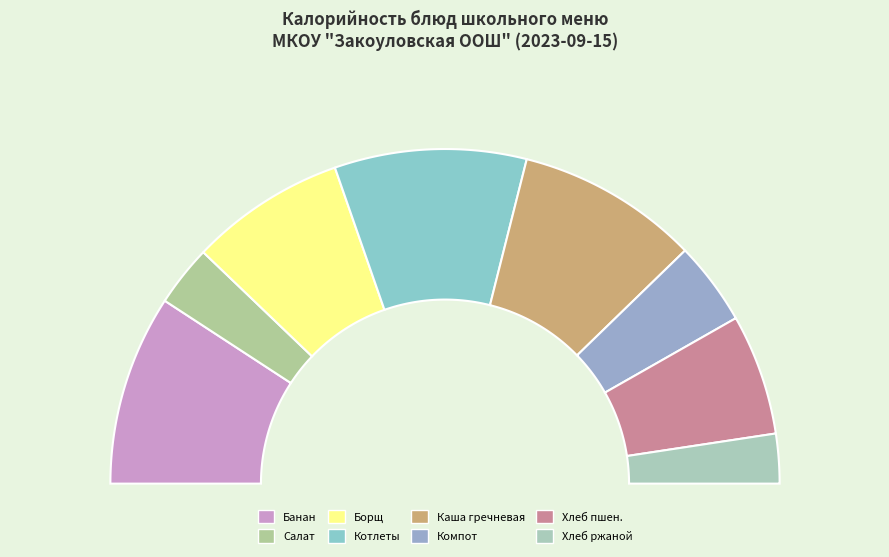

Does any single category account for the majority?

No